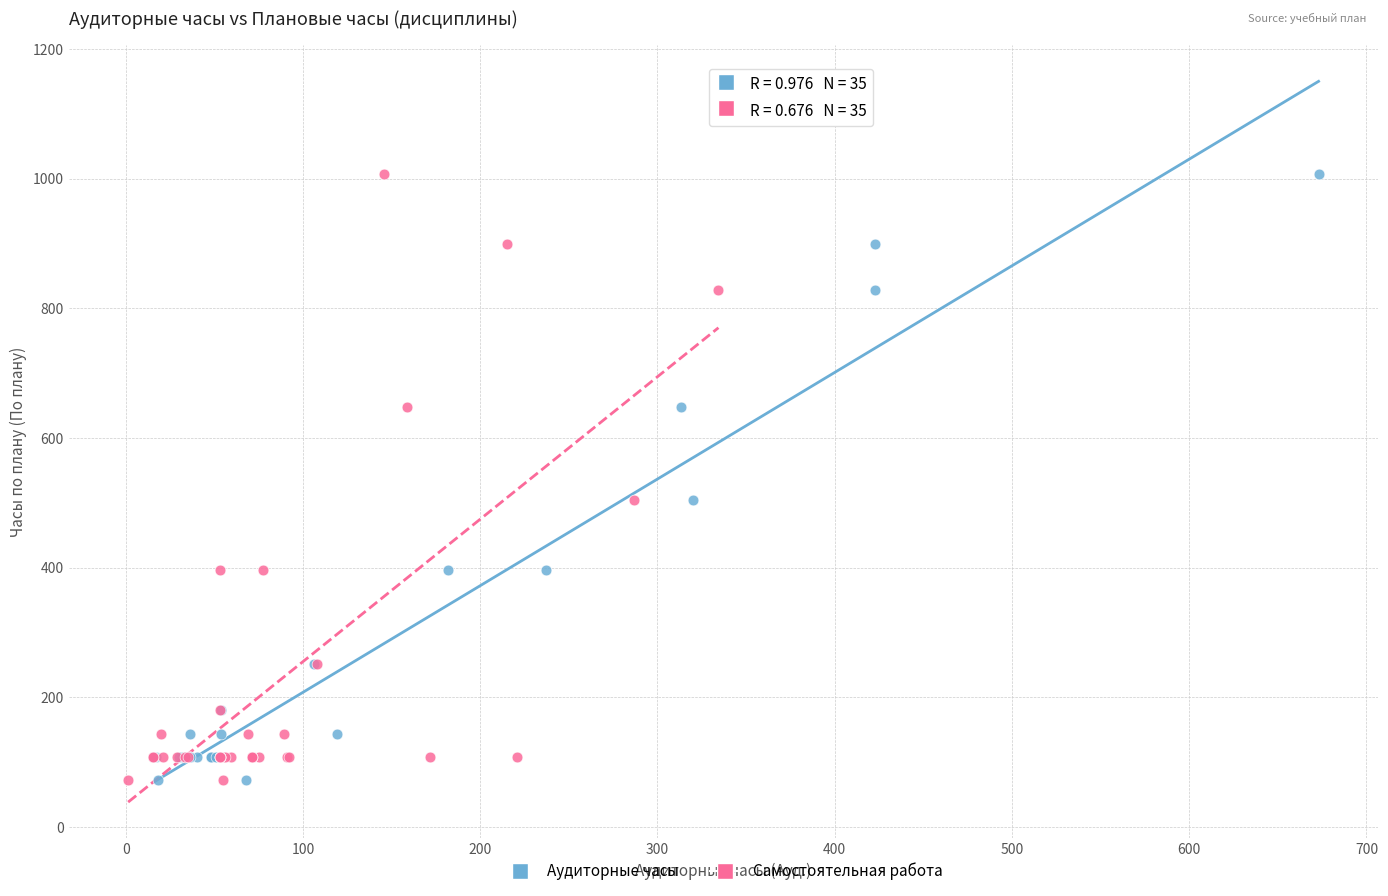

What are all the series names shown in the legend?

Аудиторные часы, Самостоятельная работа